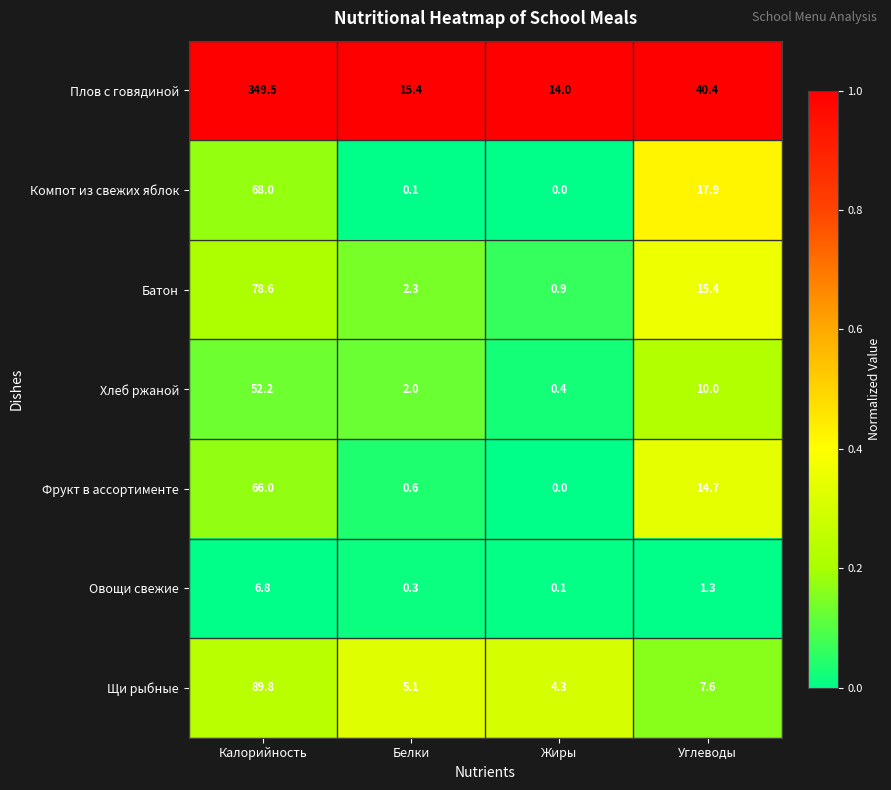

At how many categories does at least one series exceed 0?

4